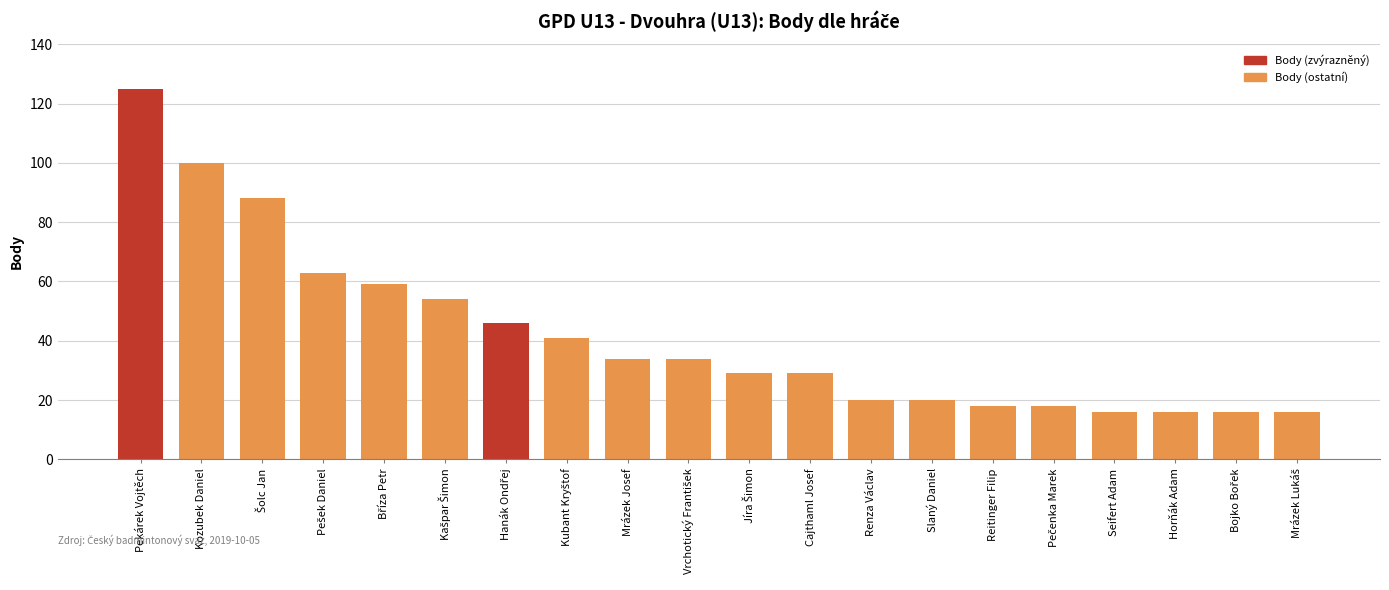

What is the sum of the values at Kozubek Daniel and Horňák Adam?

116